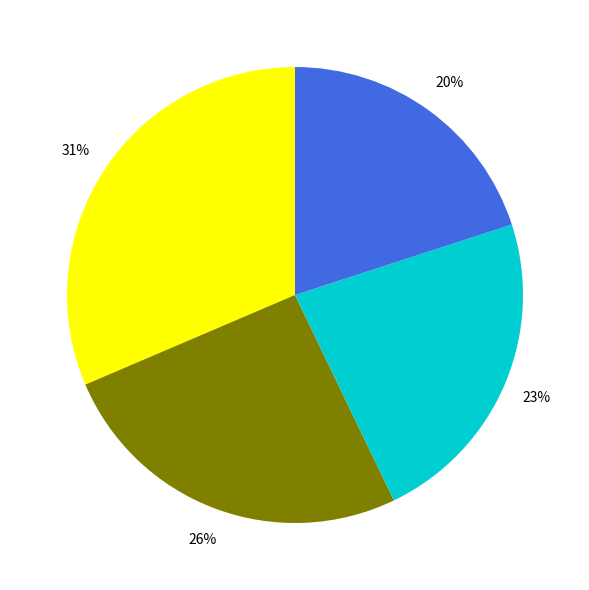

Is there a majority slice in this chart?

No